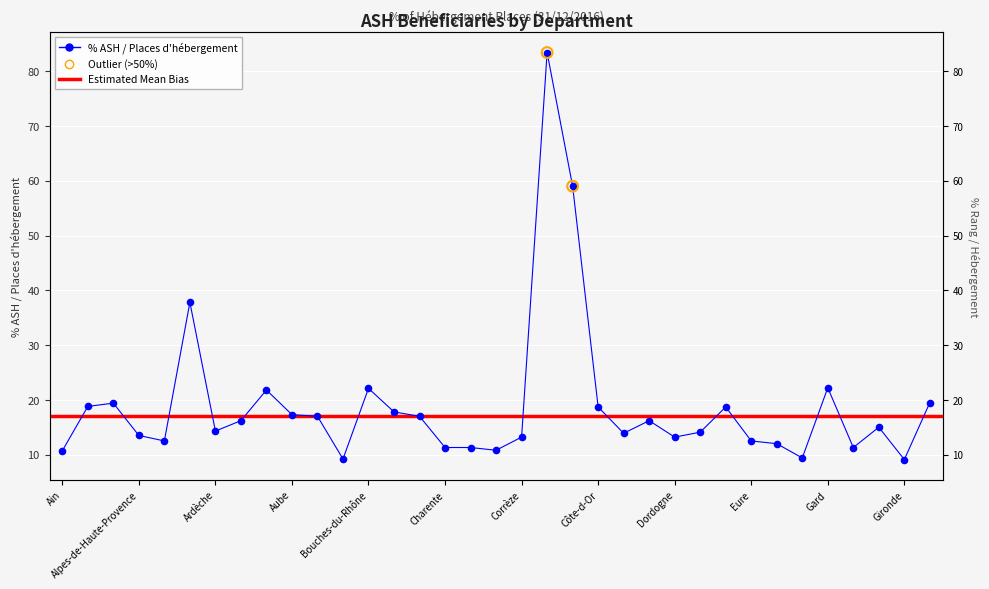

Approximately how many times larger is the value at Ain compared to Charente?

0.9